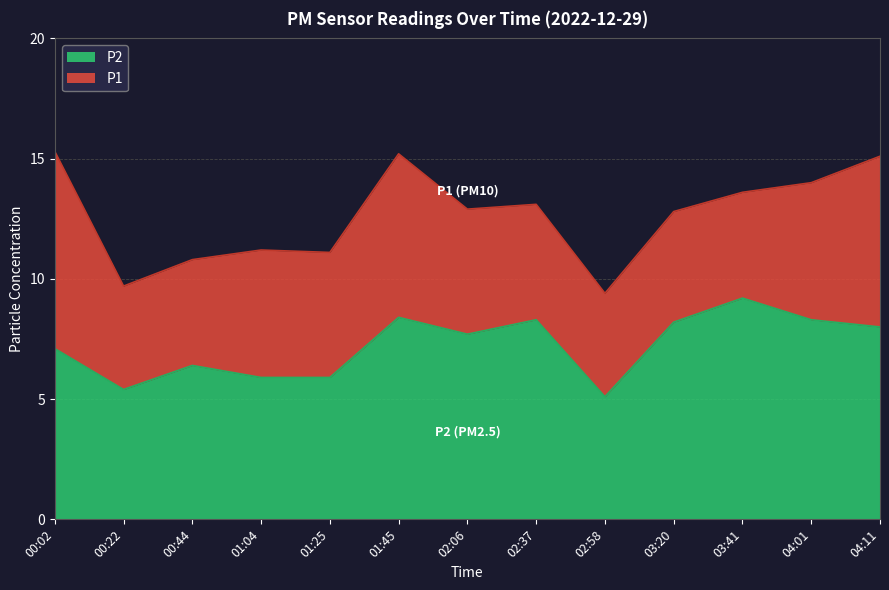

True or false: P2 and P1 intersect in this chart.

False